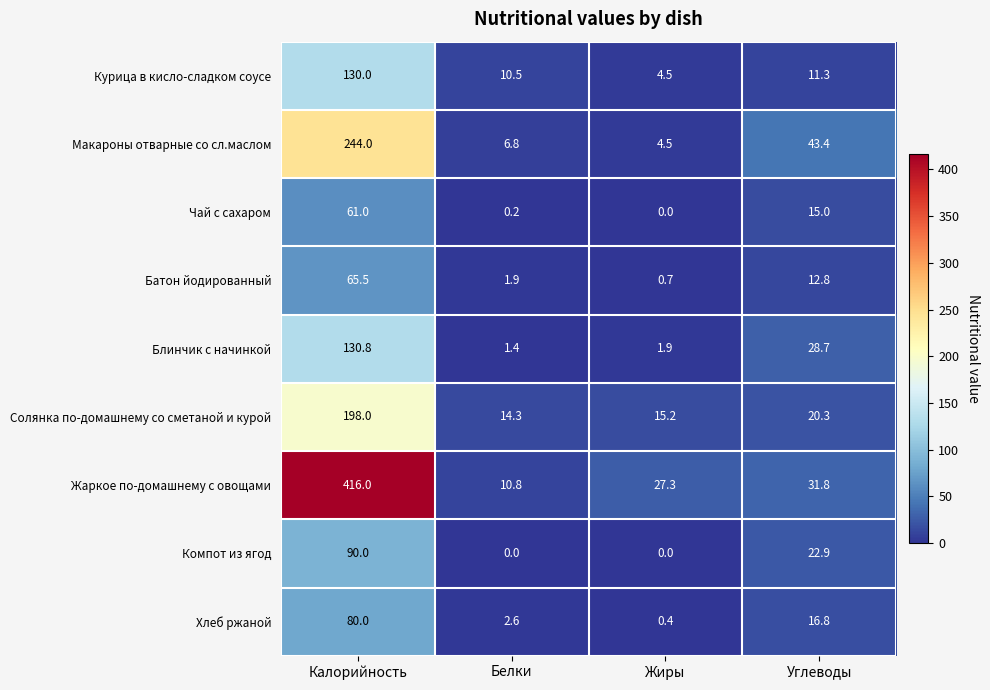

What is the difference between the Курица в кисло-сладком соусе values at Жиры and Калорийность?

125.5